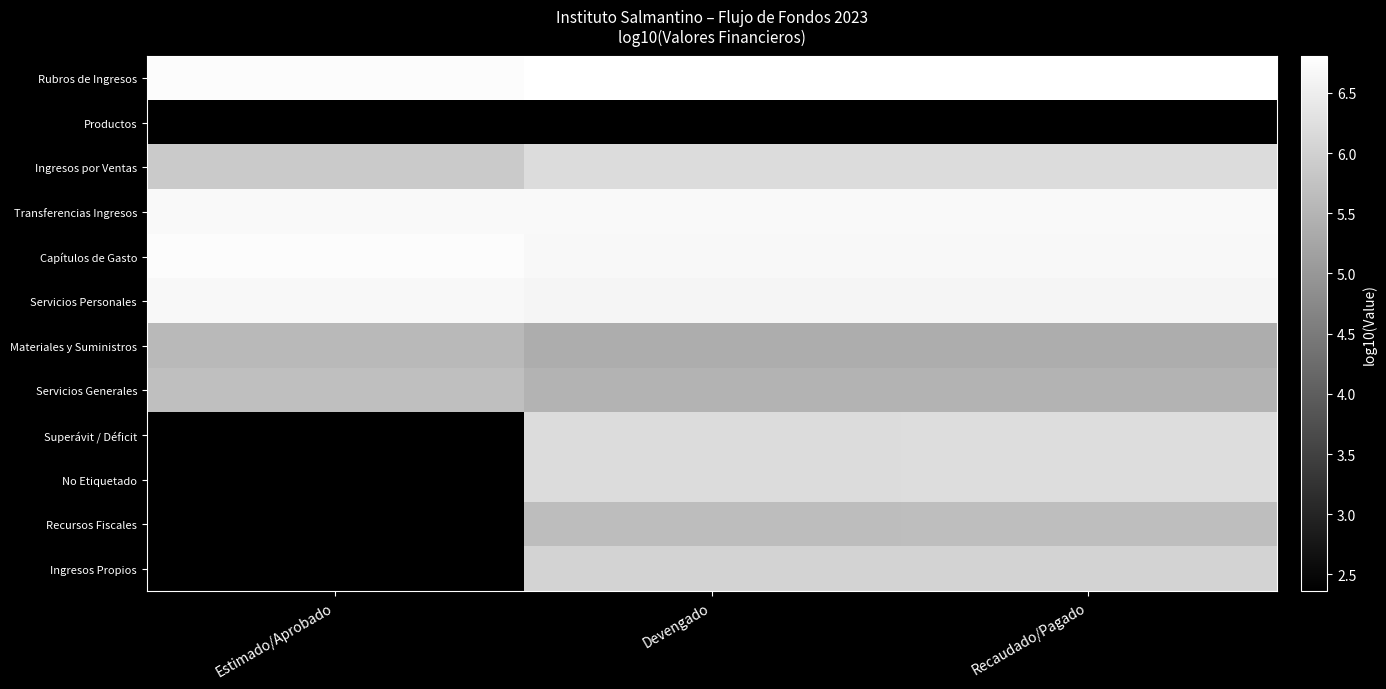

At how many categories does at least one series exceed 6?

3